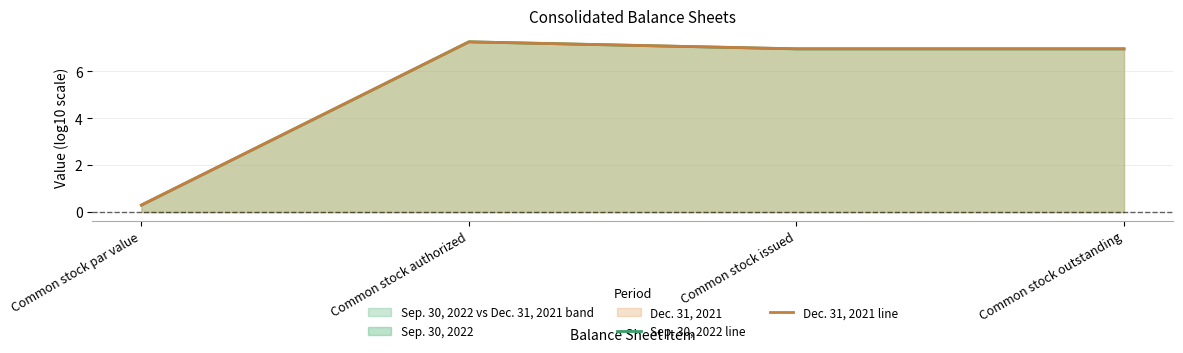

How many lines are shown in the chart?

2